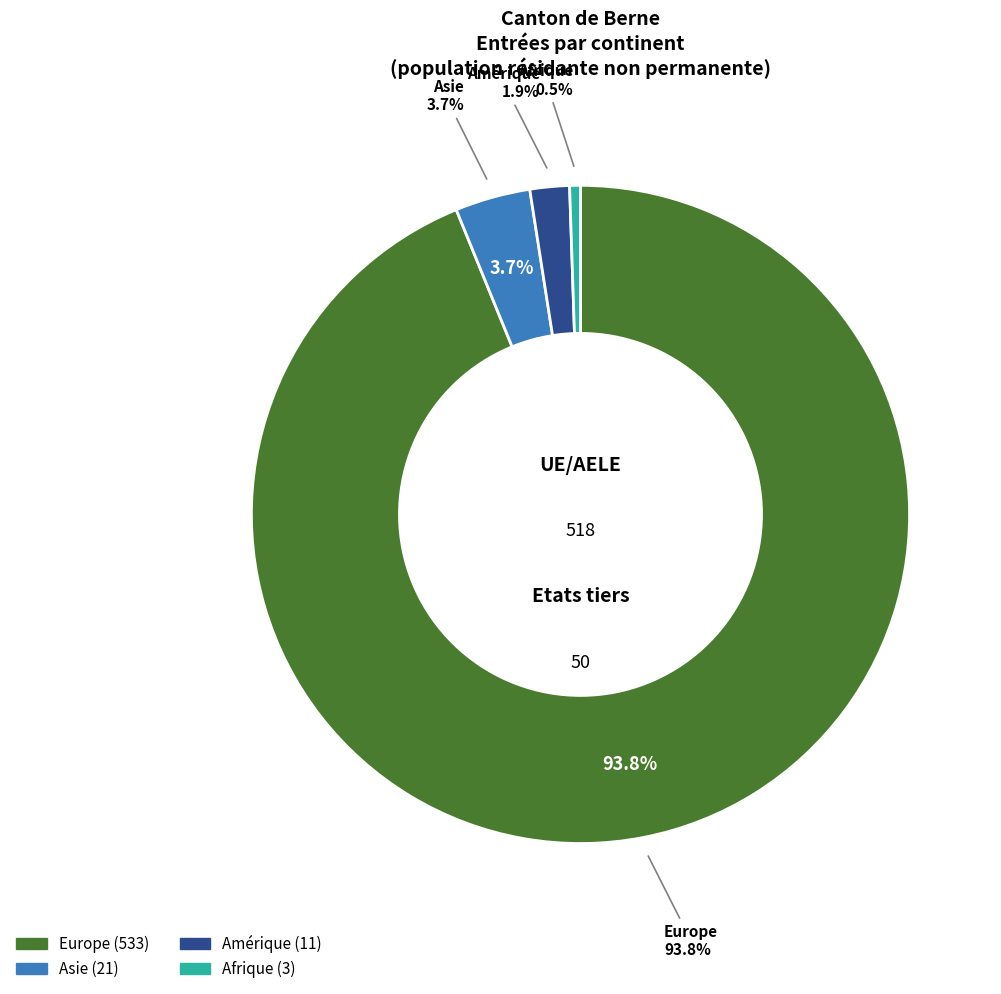

What percentage is the Asie slice, to the nearest percent?

4%